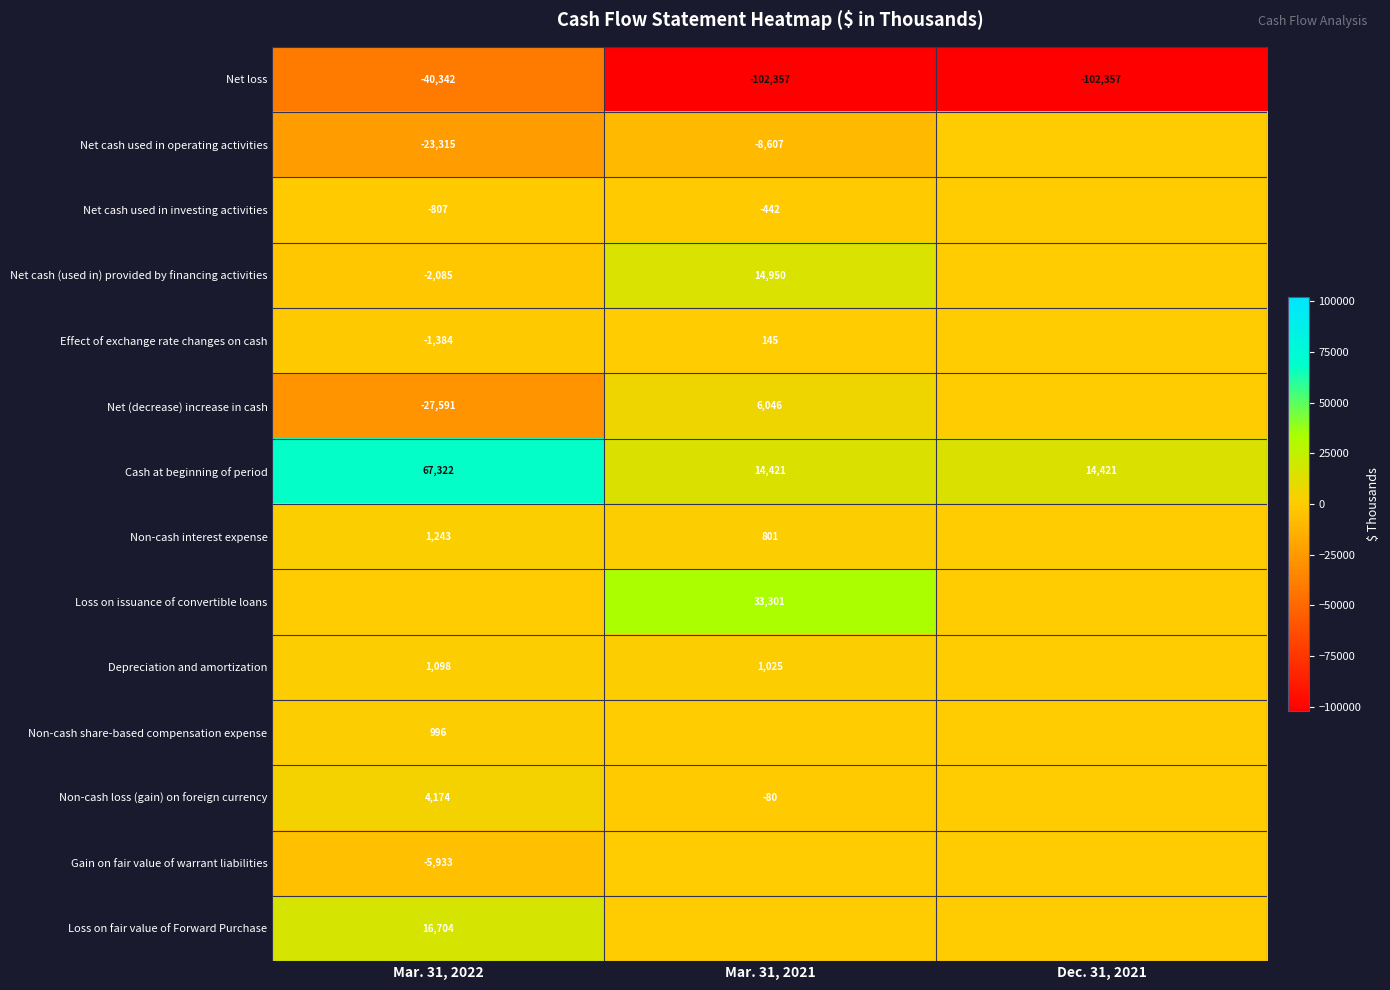

What is the difference between the Cash at beginning of period values at Mar. 31, 2021 and Mar. 31, 2022?

52901